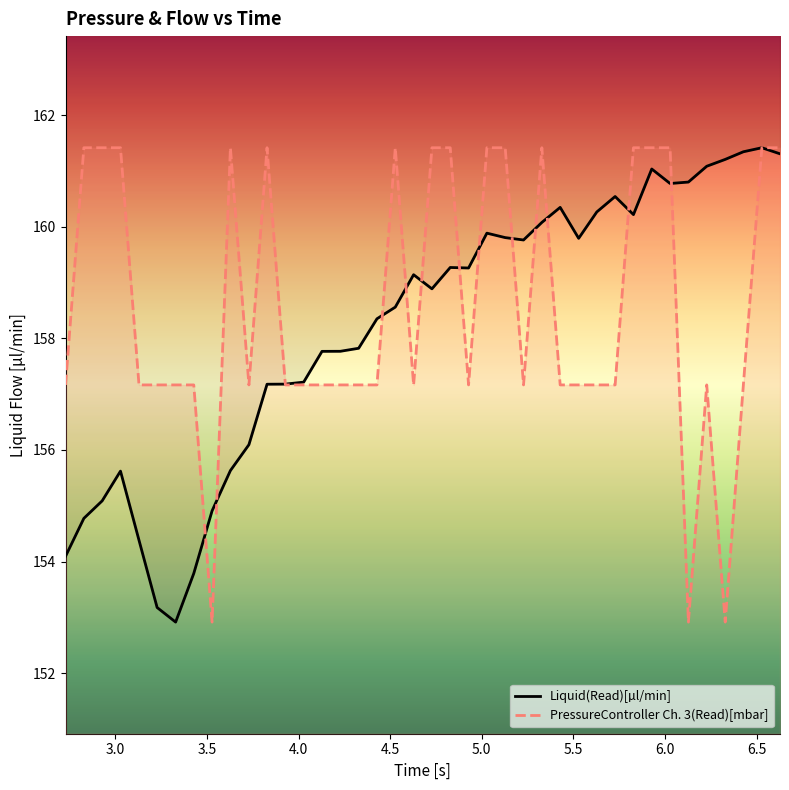

Which series has the largest total across all categories?

PressureController Ch.  3(Read)[mbar]